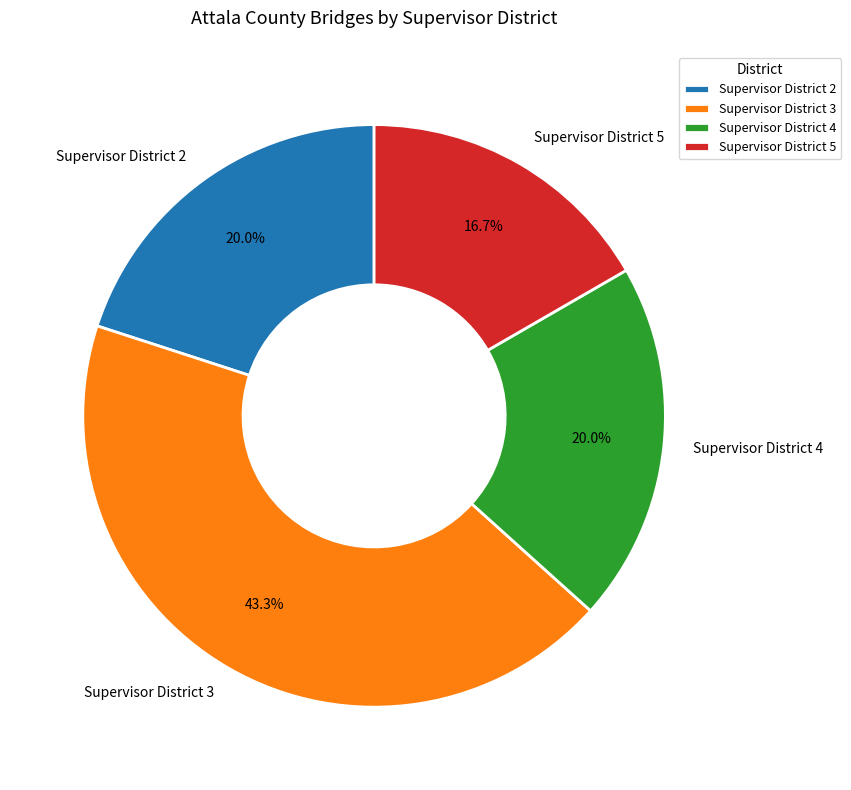

How much of the chart is everything except Supervisor District 4?

80.0%